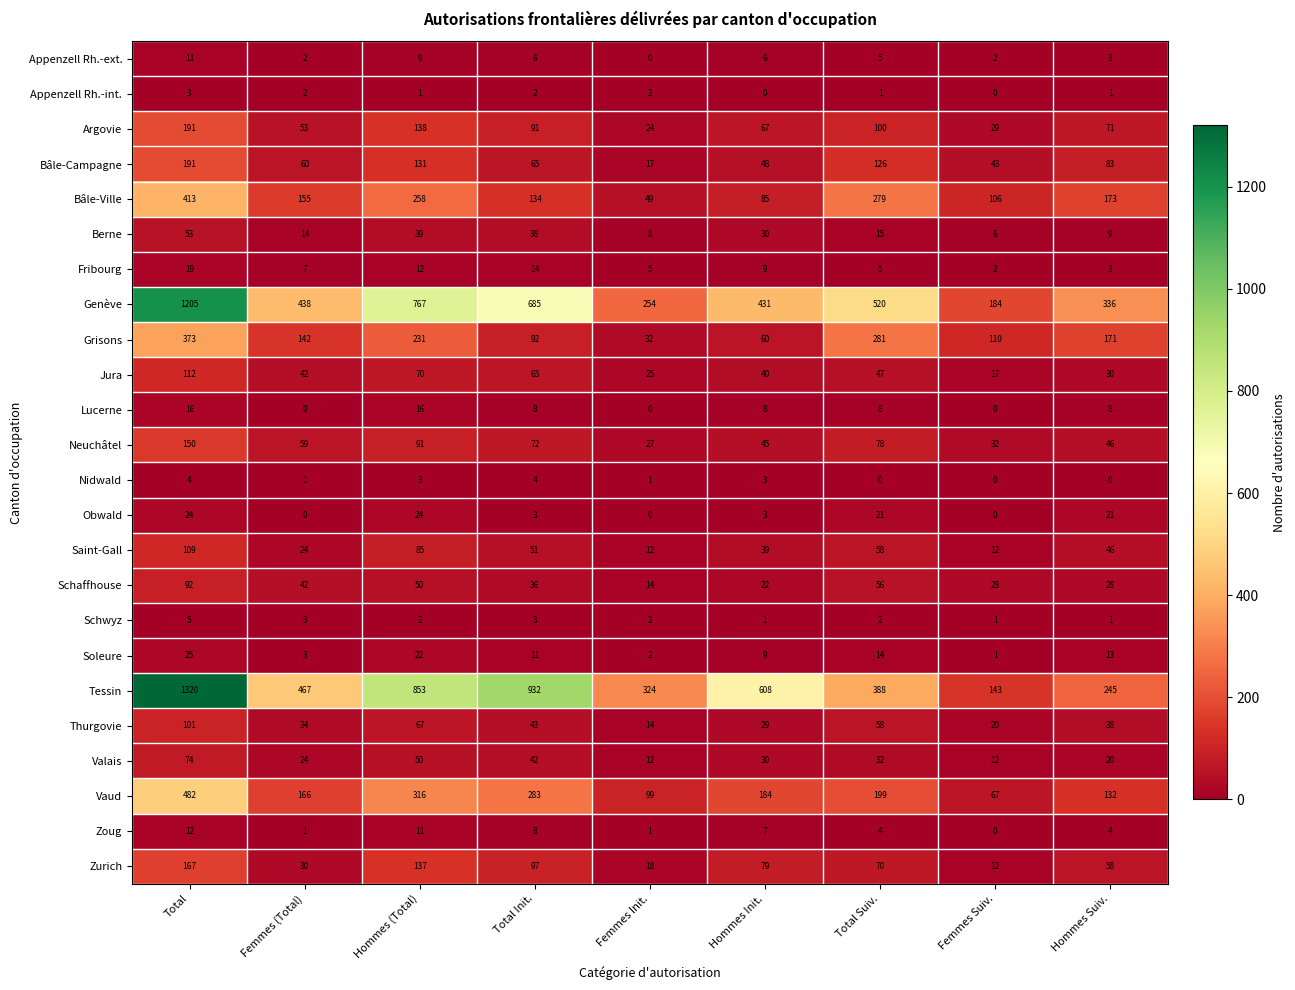

Between Femmes (Total) and Hommes (Total), which series saw the biggest shift?

Tessin